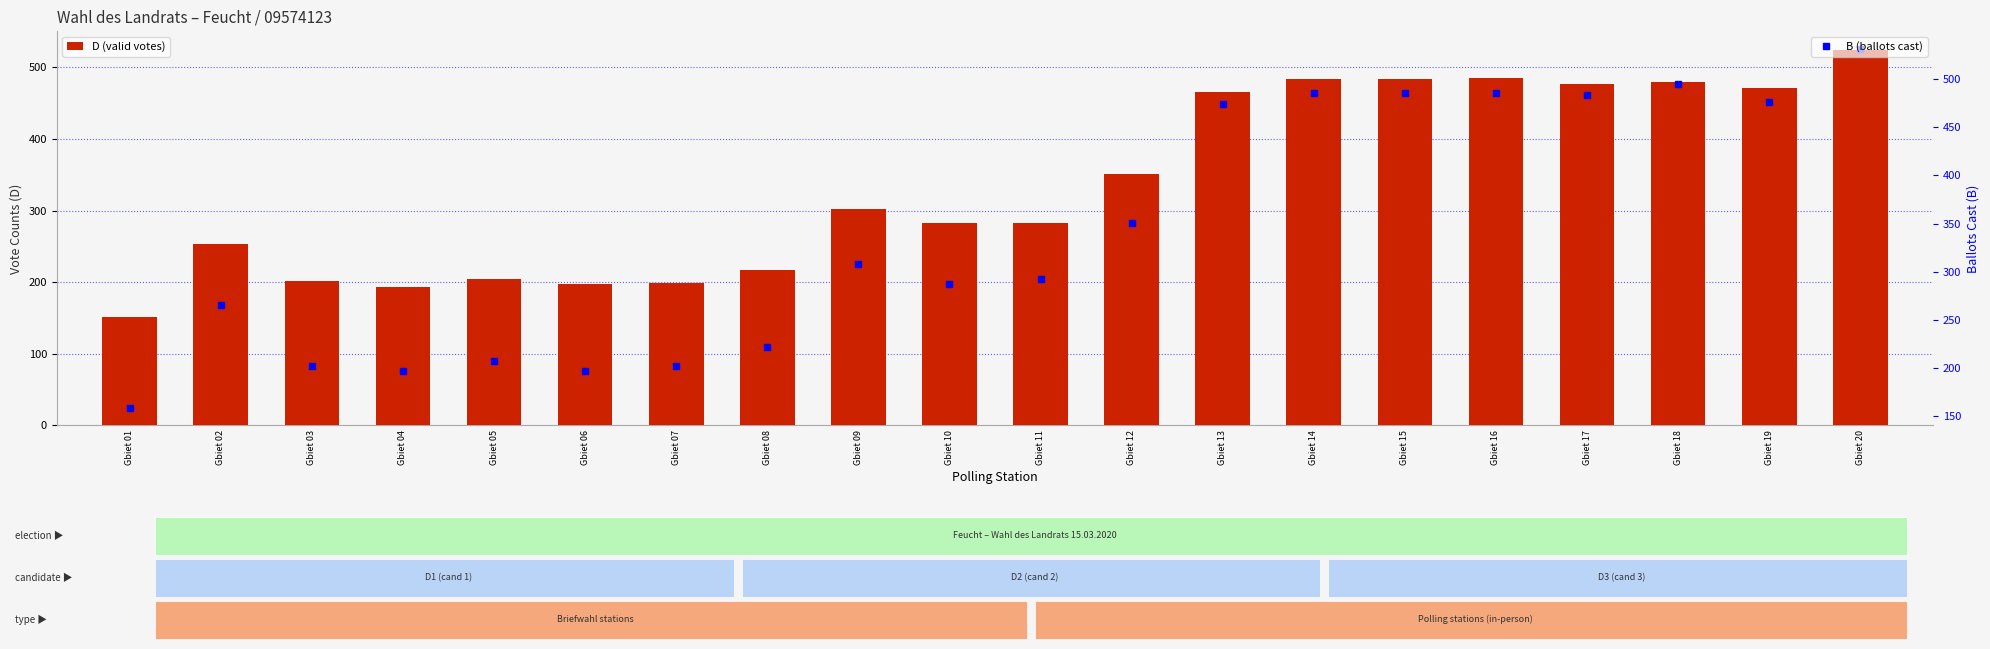

How many series are shown in this chart?

2